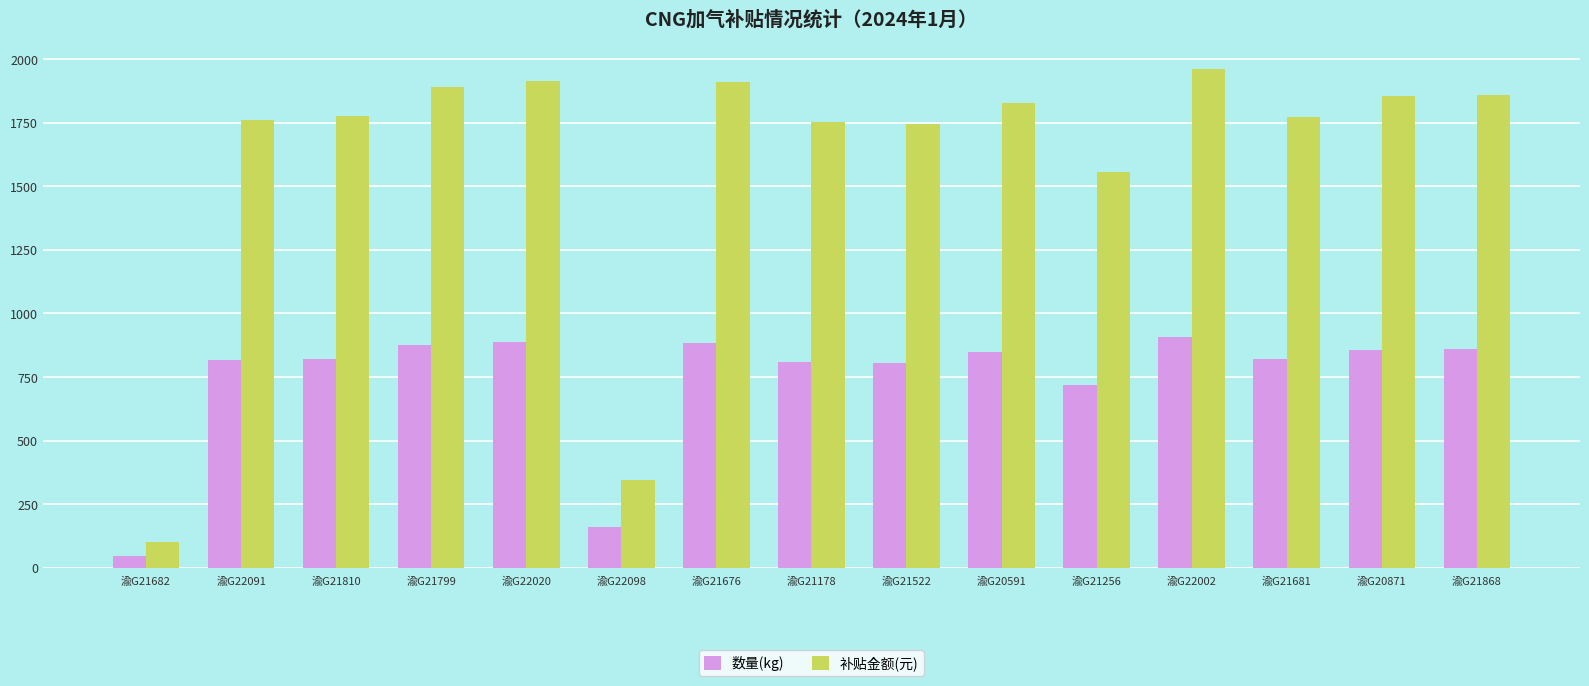

Rank the series by their average value, from highest to lowest.

补贴金额(元), 数量(kg)